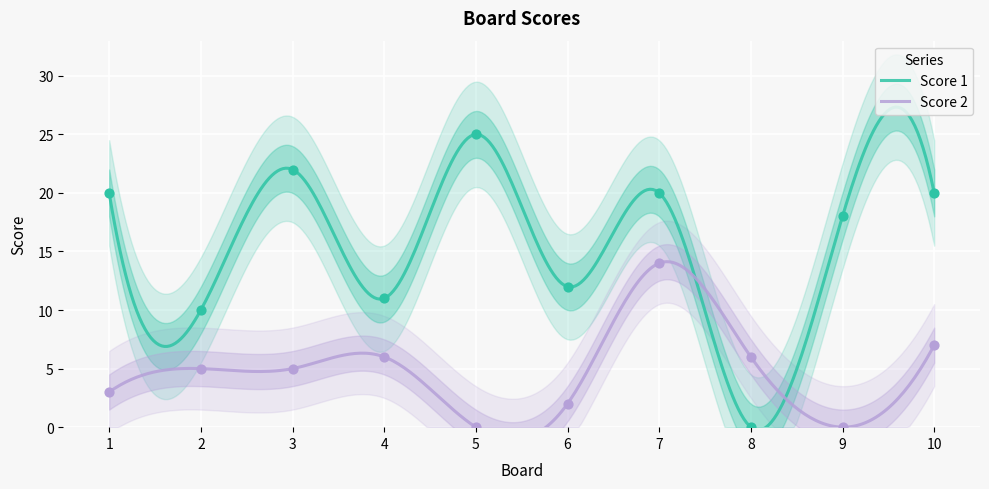

Which series has the largest total across all categories?

Score 1